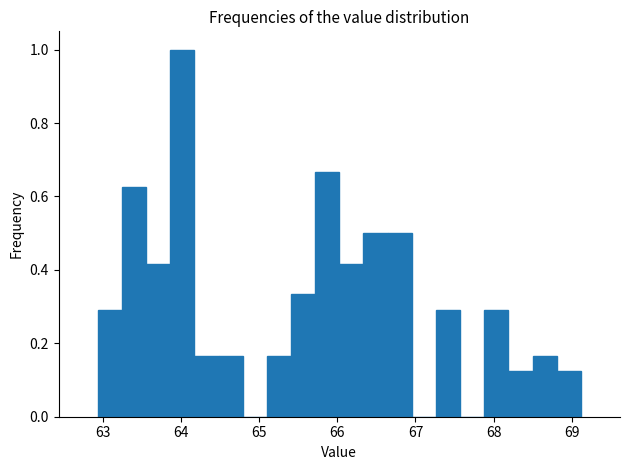

Read against the x-axis, roughly where is the centre of the tallest bar?

64.0